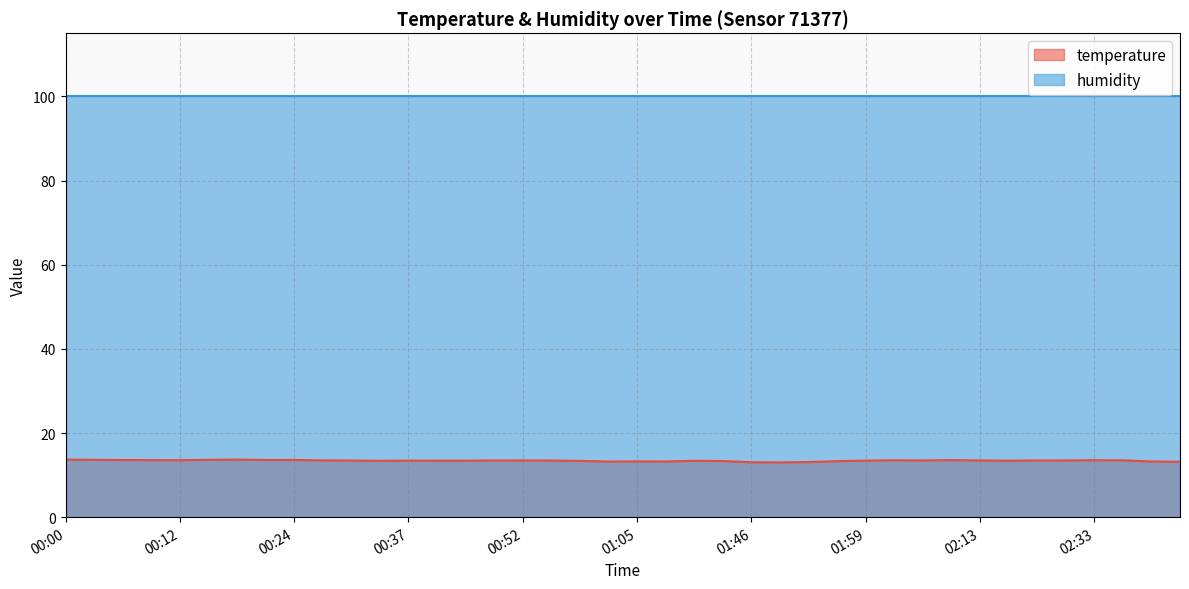

Does the chart display data point markers on the line(s)?

No